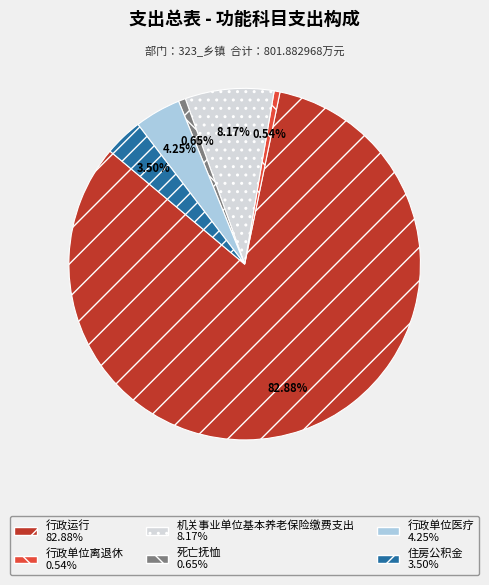

To the nearest percent, what percentage of the pie is 行政单位离退休?

1%